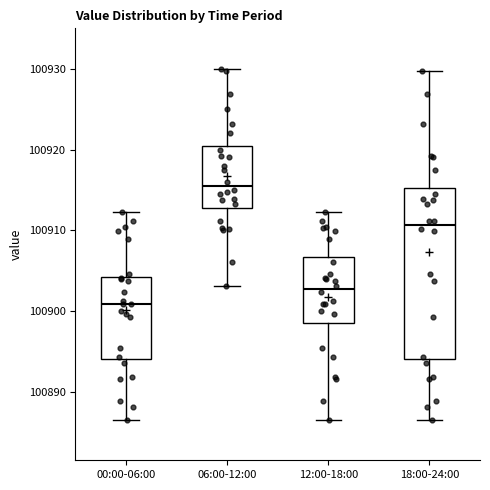

Reading left to right, read every box against the y-axis: the position of its median line, the range the box covers, and the ends of its whiskers. The values are not printed on the chart, so give them approximately, as read against the axis.

00:00-06:00: median 100901, box 100894 to 100904, whiskers 100887 to 100912
06:00-12:00: median 100916, box 100913 to 100921, whiskers 100903 to 100930
12:00-18:00: median 100903, box 100899 to 100907, whiskers 100887 to 100912
18:00-24:00: median 100911, box 100894 to 100915, whiskers 100887 to 100930